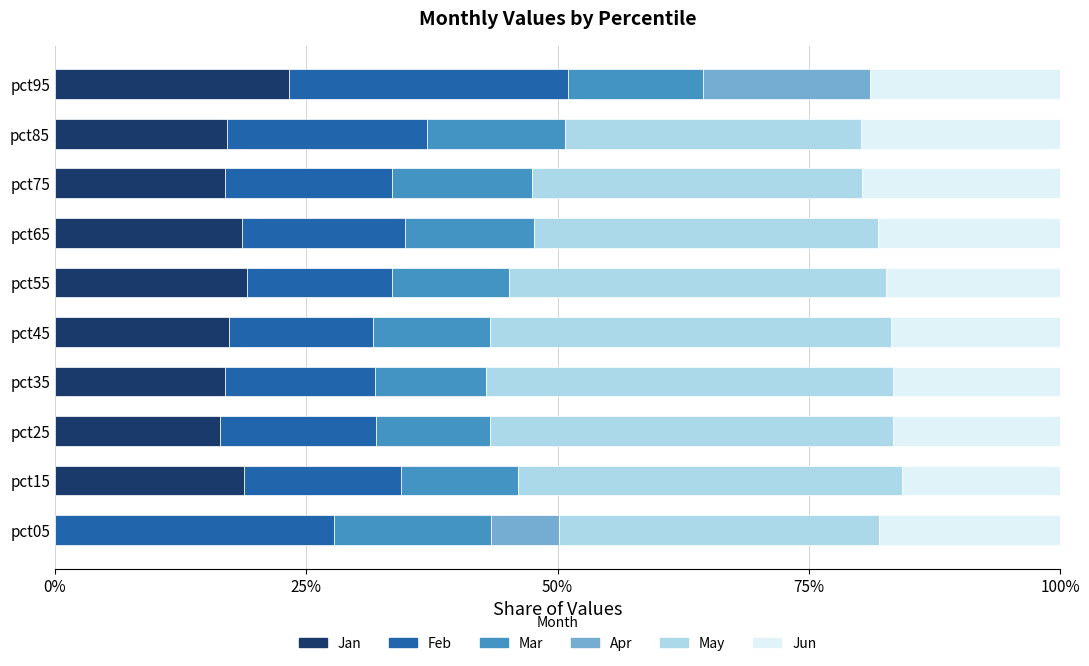

What is the total value across all series at pct55?

100.0